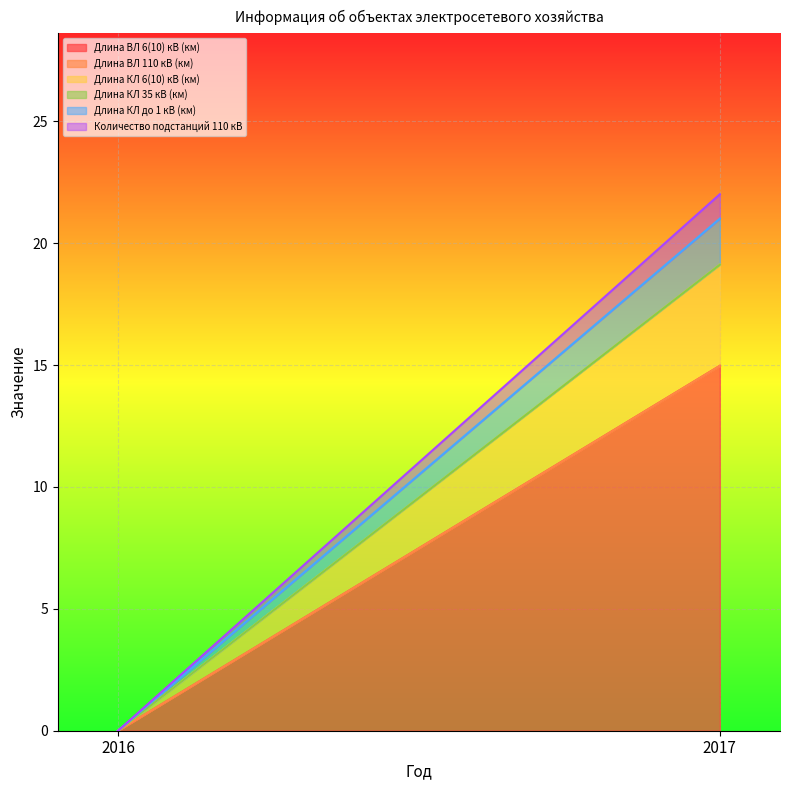

At which category is the sum across all series the highest?

2017